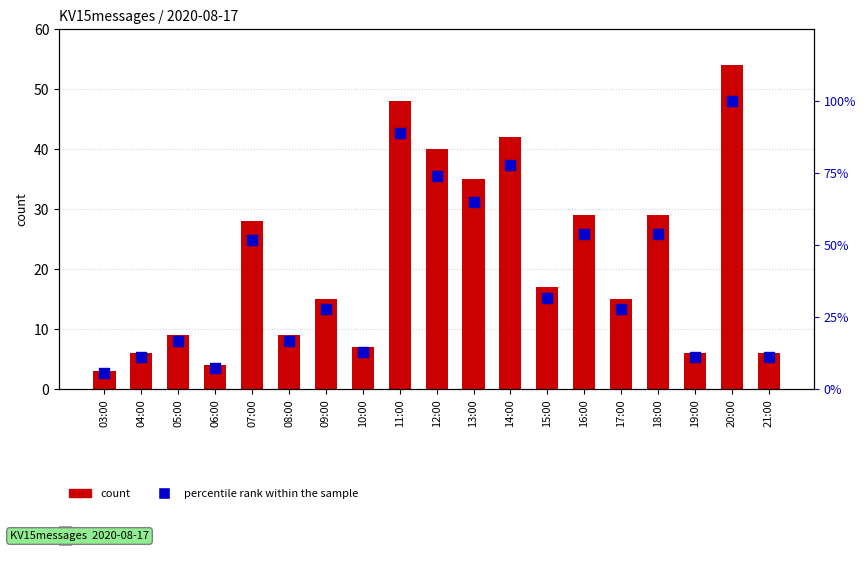

At which category is the sum across all series the highest?

20:00